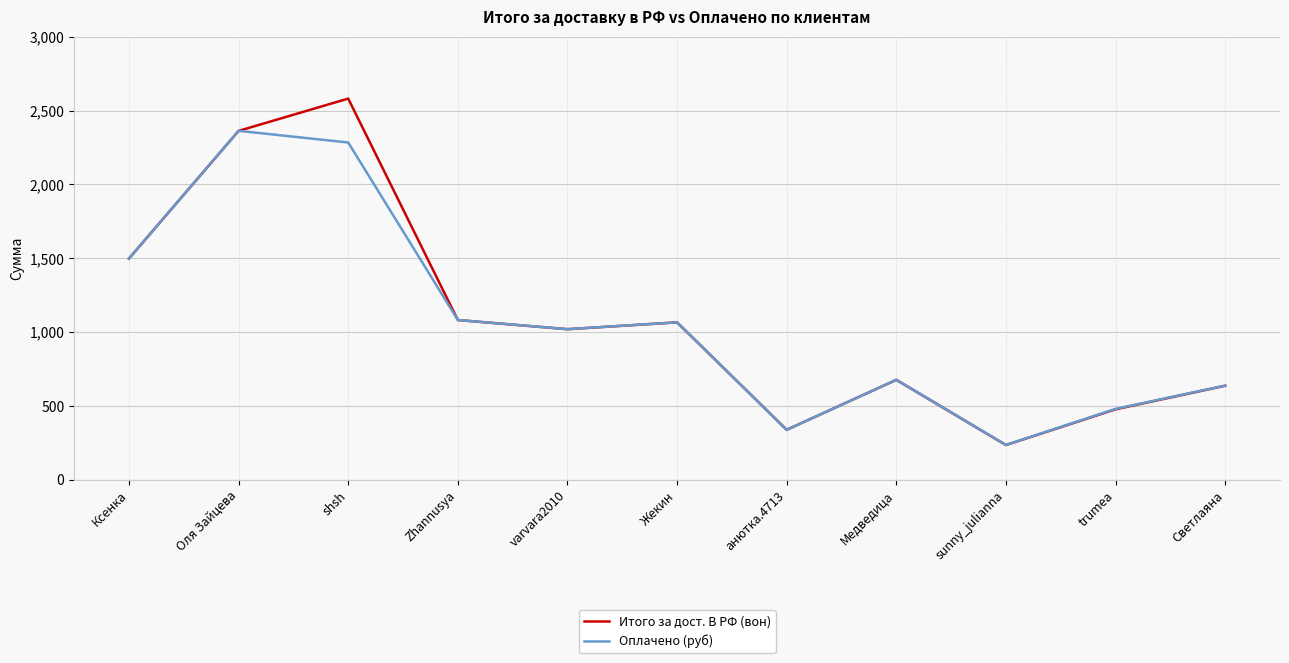

At which label is Итого за дост. В РФ (вон) closest to 1408?

Ксенка